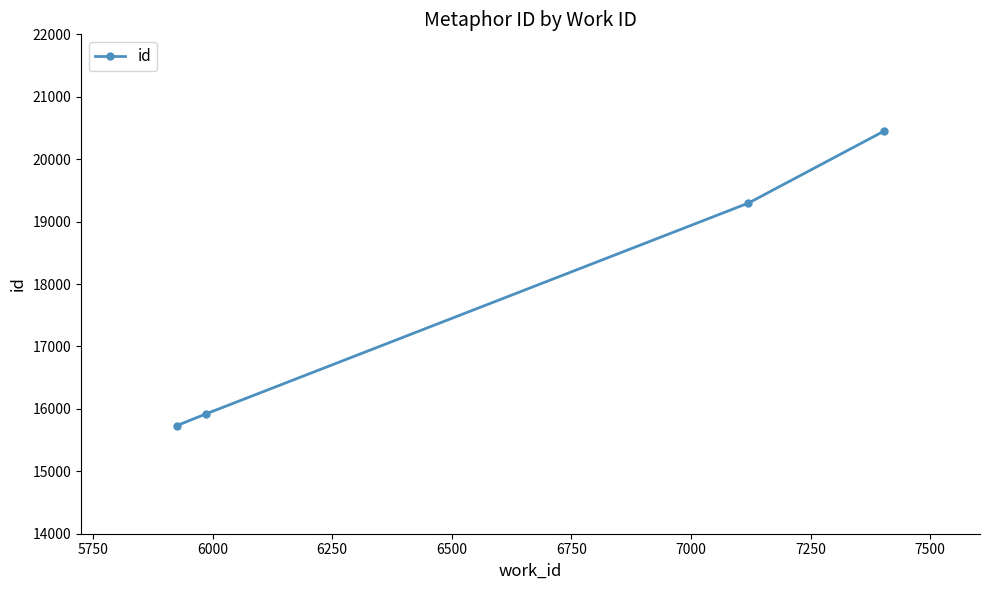

What is the value of the 2nd point from the left?

15922